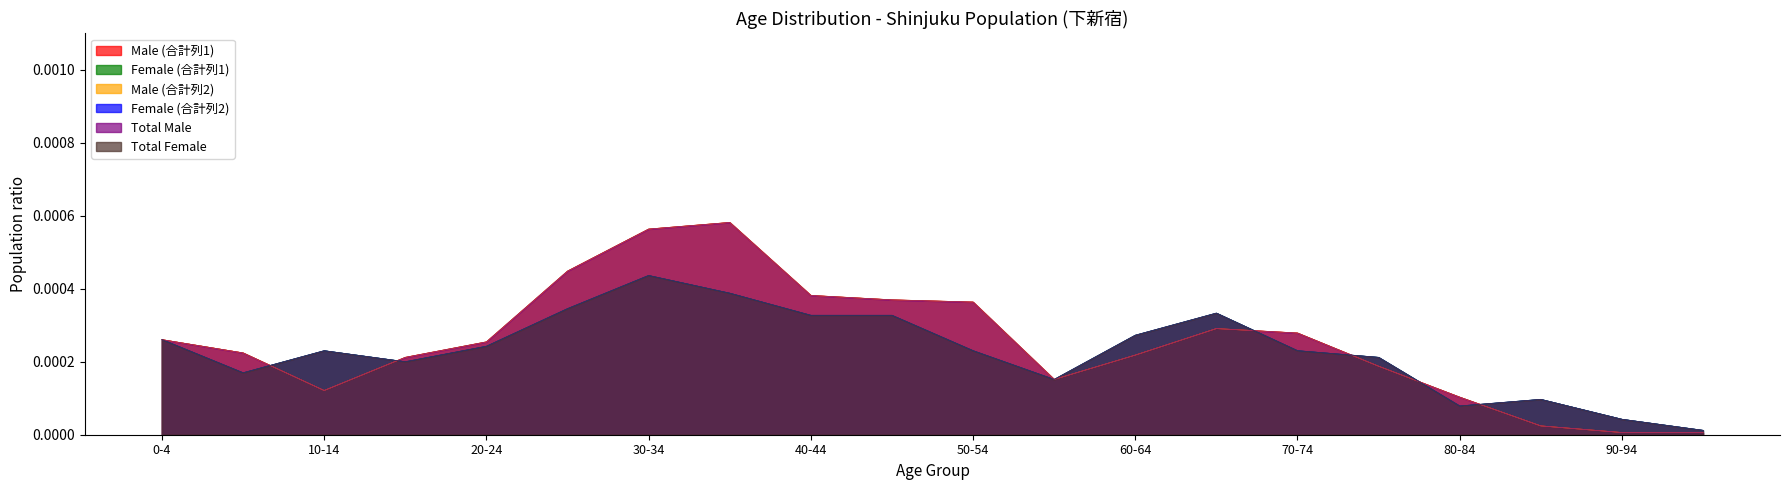

Which series ends up on top after the final intersection of Male (合計列1) and Female (合計列2)?

Female (合計列2)